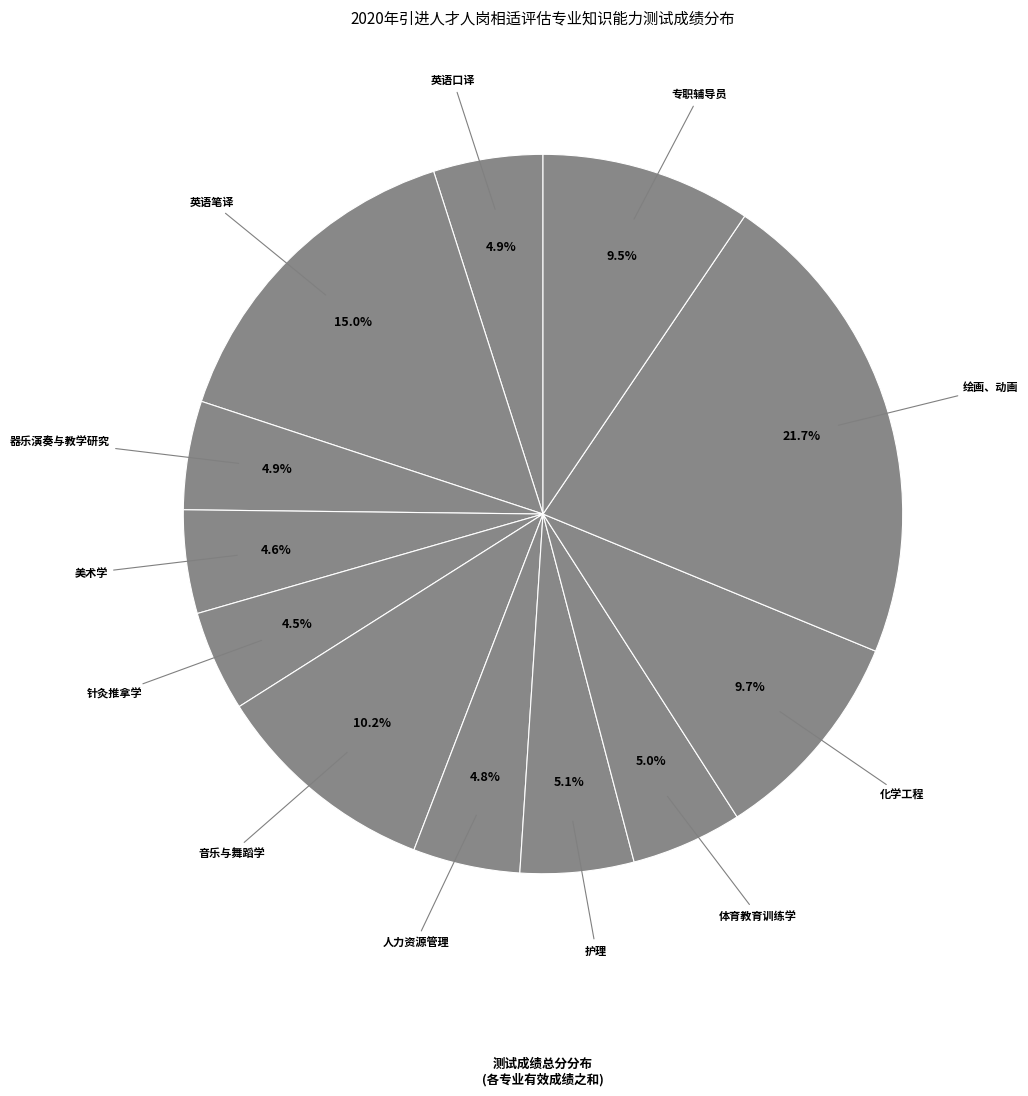

Does any single category account for the majority?

No